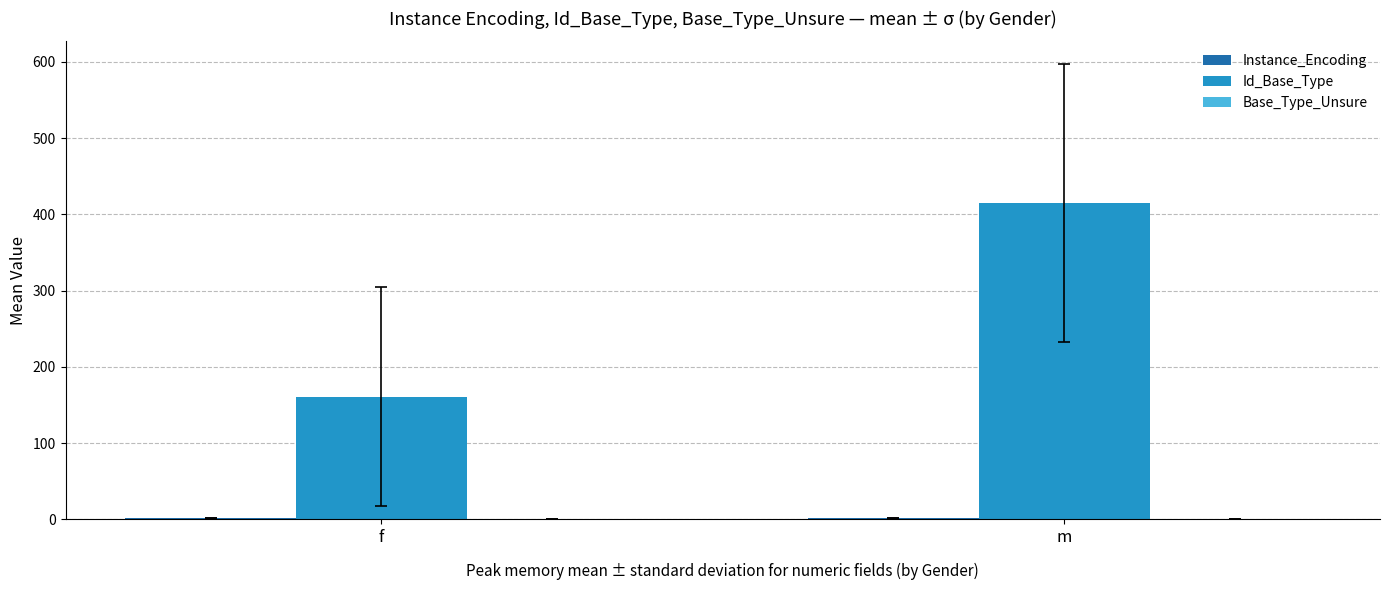

What is the maximum value shown in the chart?

415.0